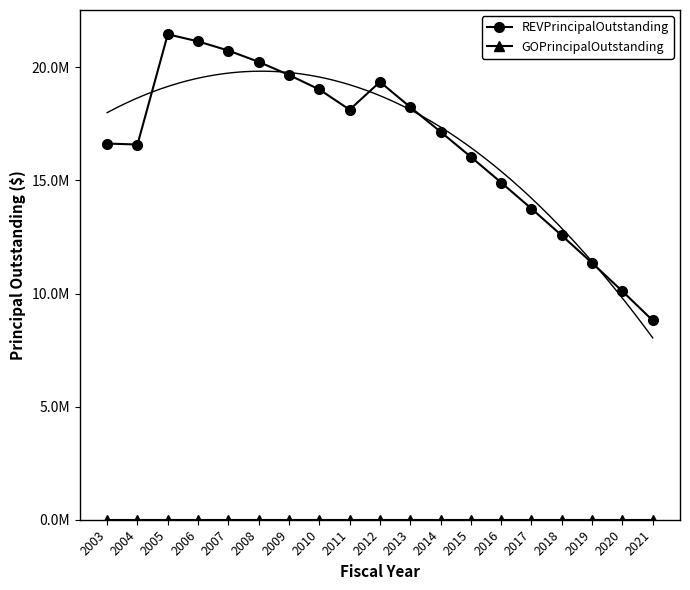

How many data points in REVPrincipalOutstanding are less than 17150000?

9